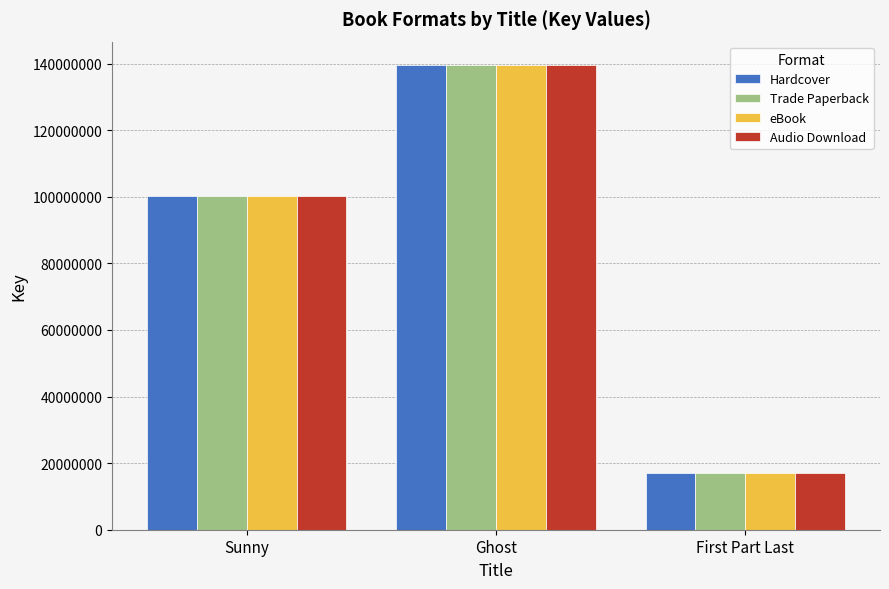

What is the sum of all Trade Paperback values?

256880170